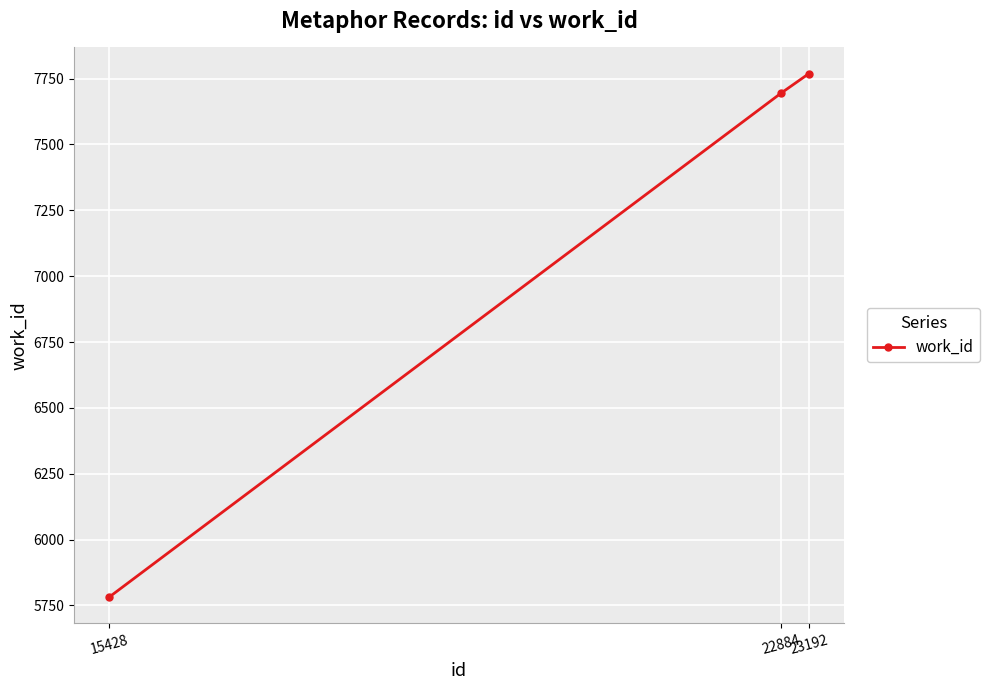

The chart shows a value of 7769 at 23192. True or false?

True